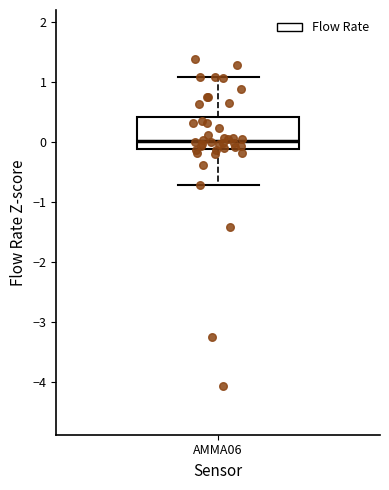

Read this box plot against the y-axis: the position of the median line, the range covered by the box, and the ends of both whiskers. The values are not printed on the chart, so give them approximately, as read against the axis.

median 0.0, box -0.1 to 0.4, whiskers -0.7 to 1.1